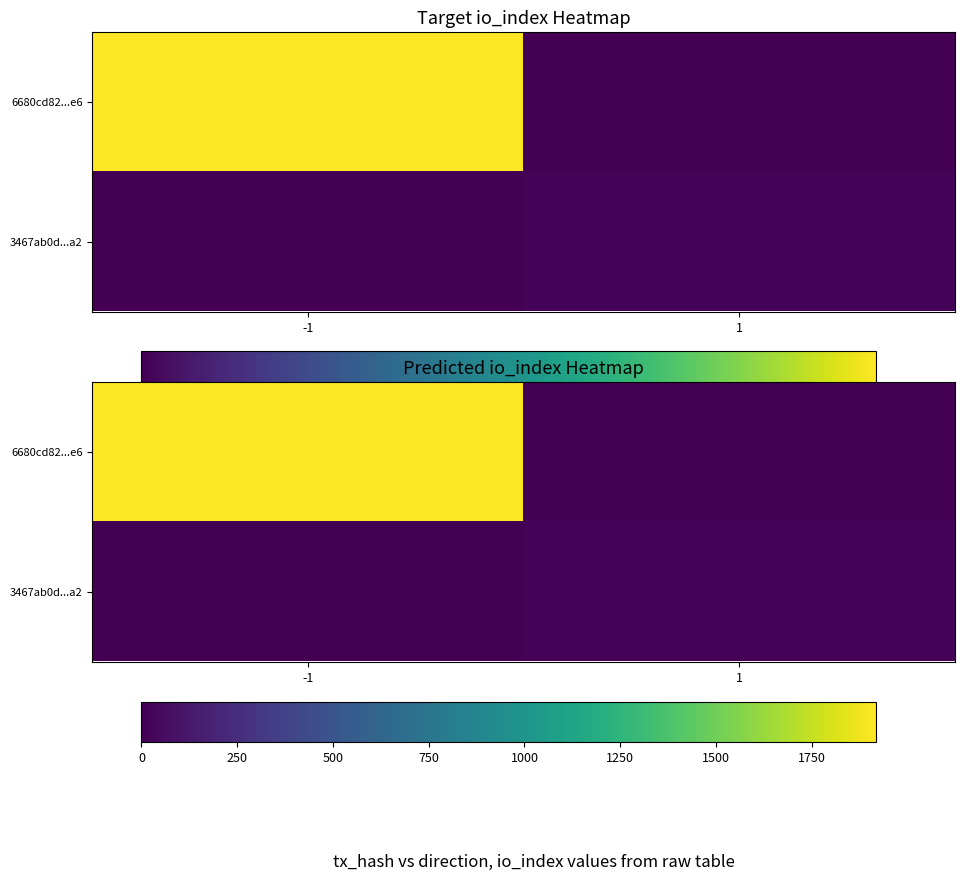

What is the difference between the maximum and minimum values in the 3467ab0d...a2 series?

15